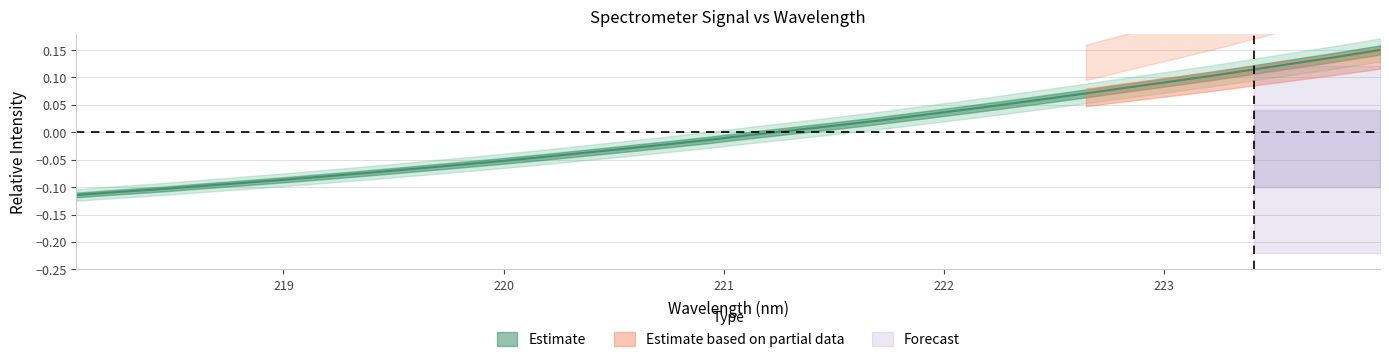

Which category has the highest value across all series?

223.9802